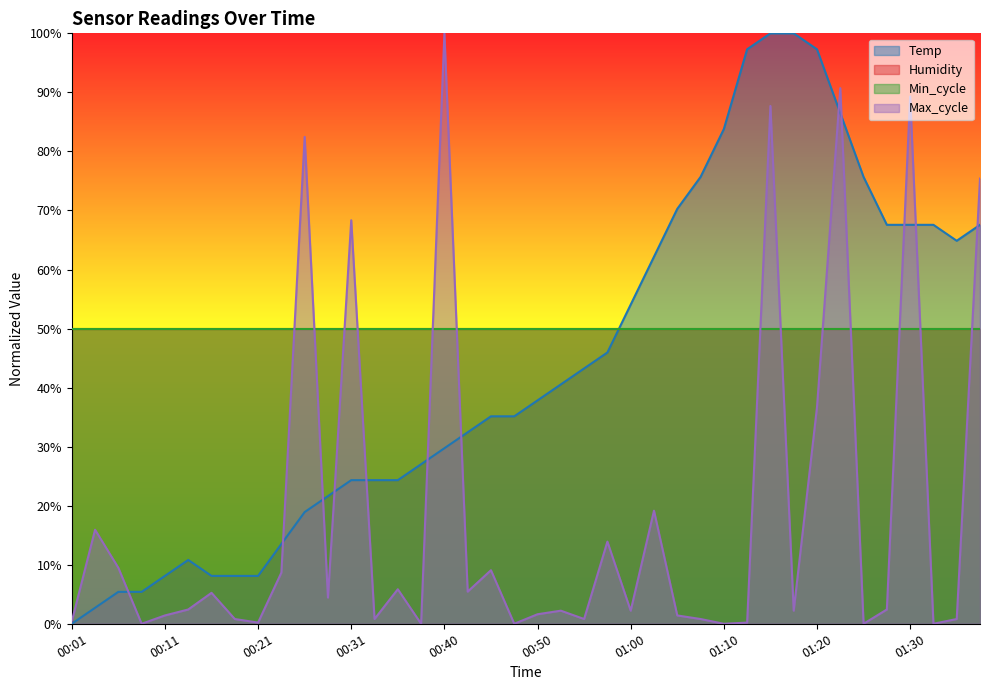

What is the maximum value for Temp?

100.0